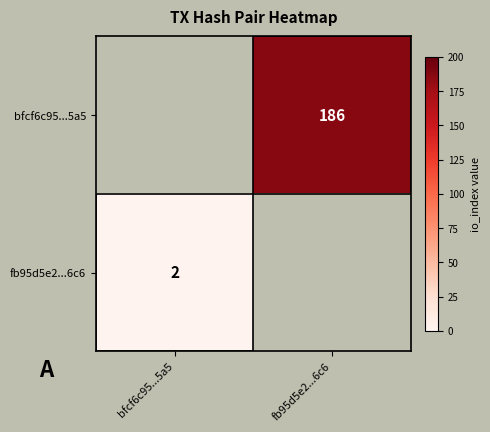

The value of bfcf6c95...5a5 at fb95d5e2...6c6 is 61. True or false?

False